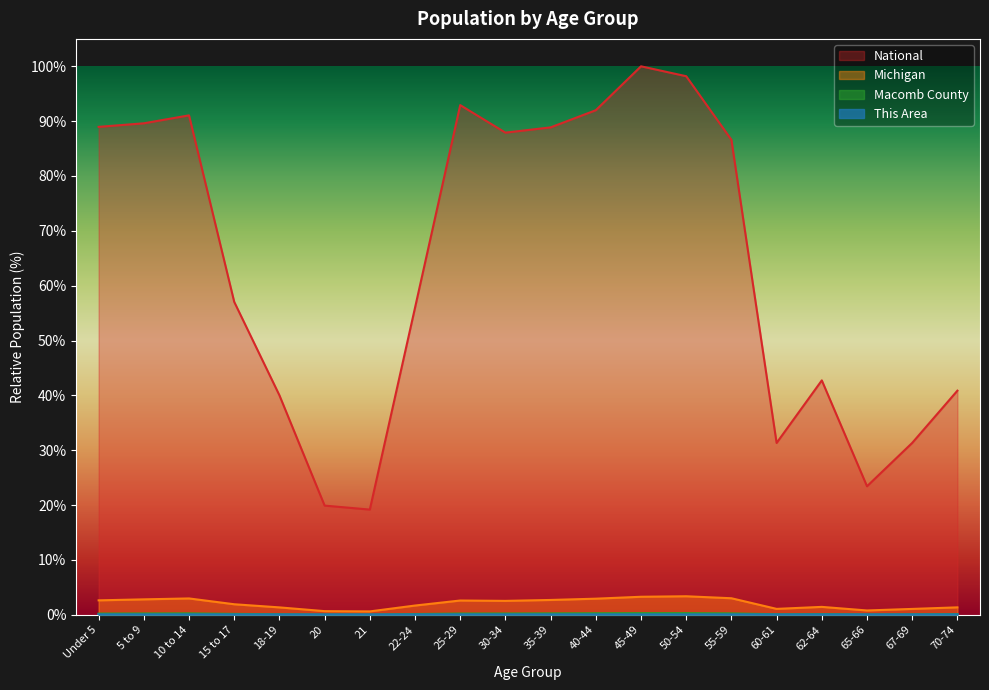

At which label is Michigan closest to 1?

67-69